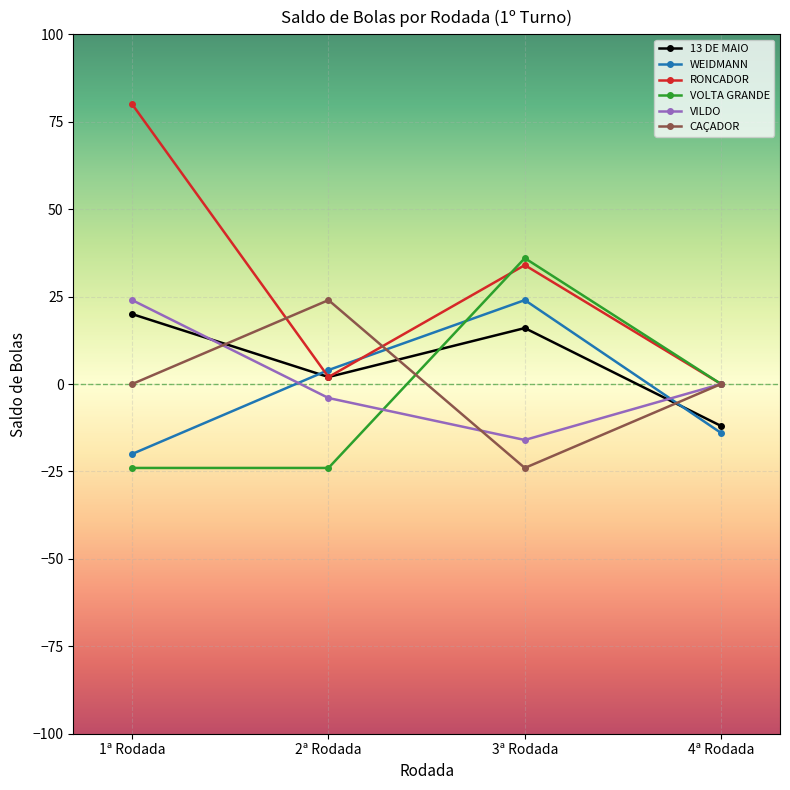

How many lines are shown in the chart?

6